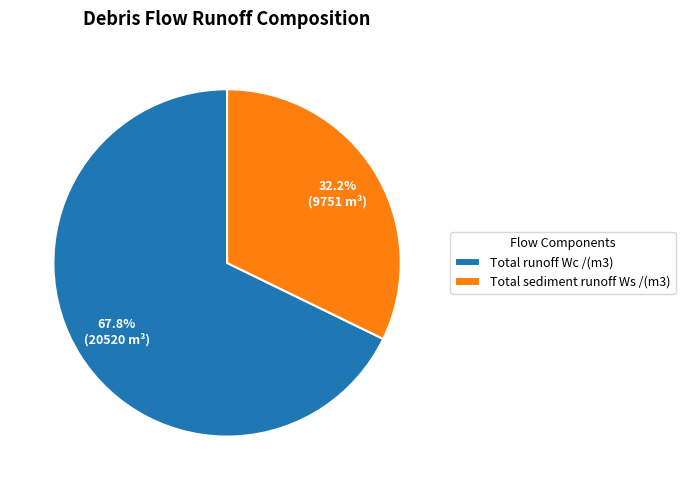

Which slice represents more than half of the pie?

Total runoff Wc